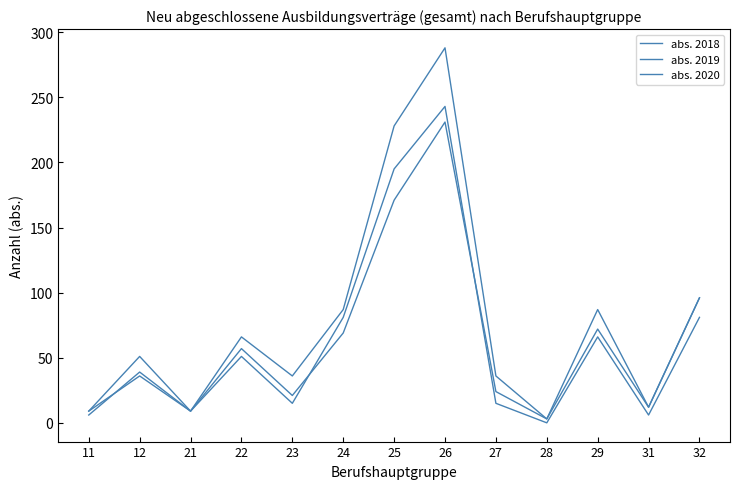

Where is the first local minimum for abs. 2019?

21